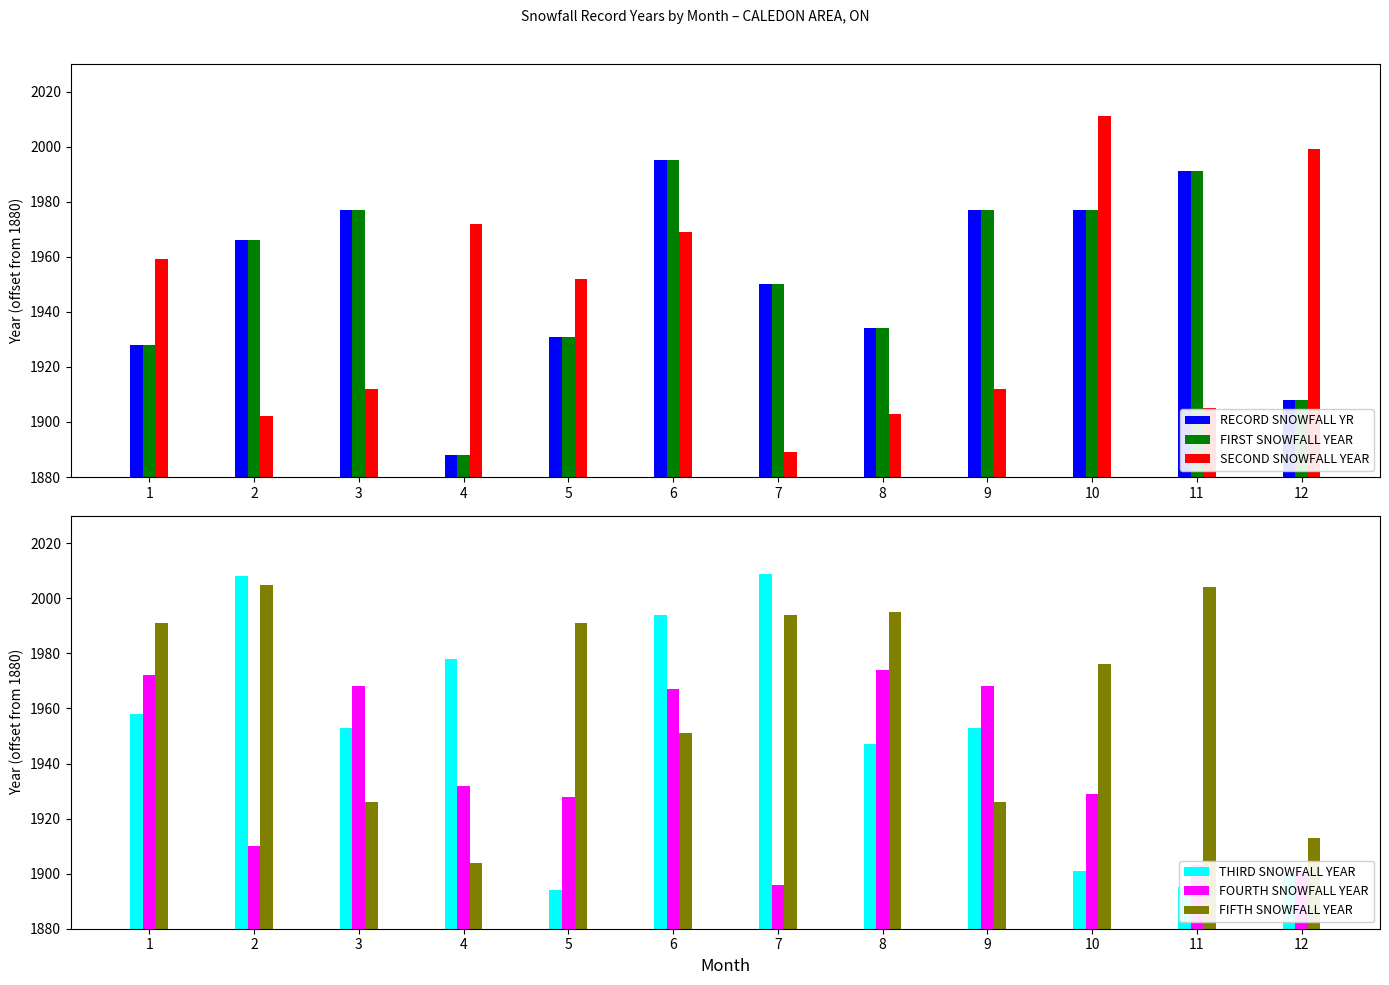

Does the chart contain stacked bars?

No